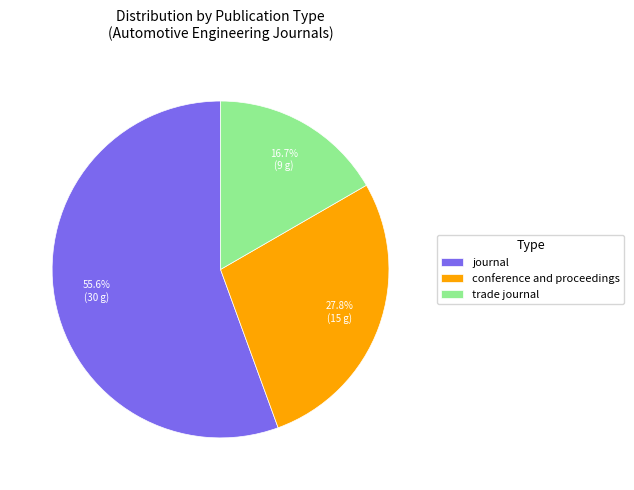

To the nearest percent, what is the average slice percentage?

33%